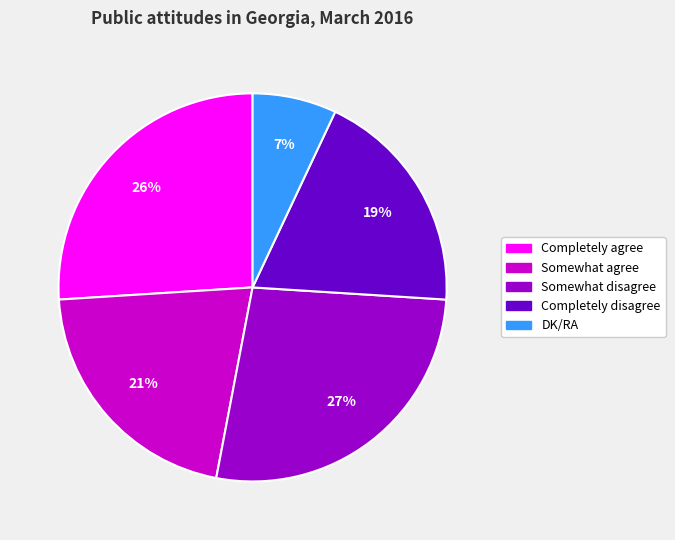

Is the sum of Somewhat disagree and Completely agree greater than half?

Yes